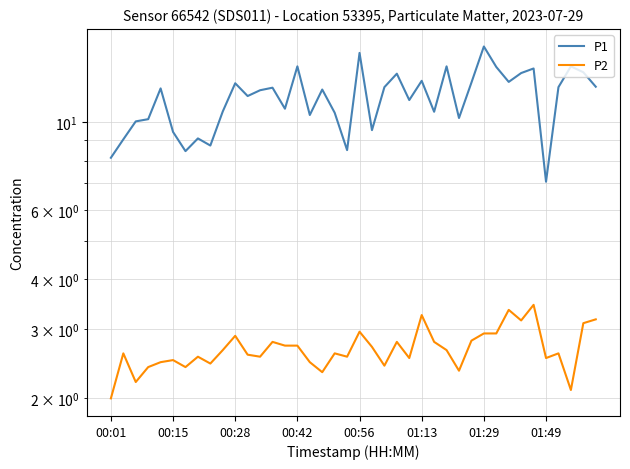

Rank the series by their maximum value, from highest to lowest.

P1, P2